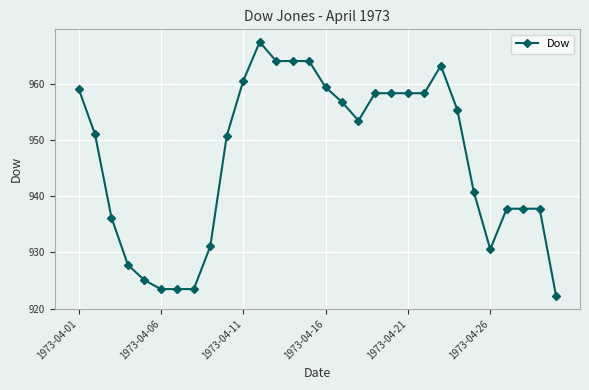

True or false: the data has more than 1 interior local peaks.

True